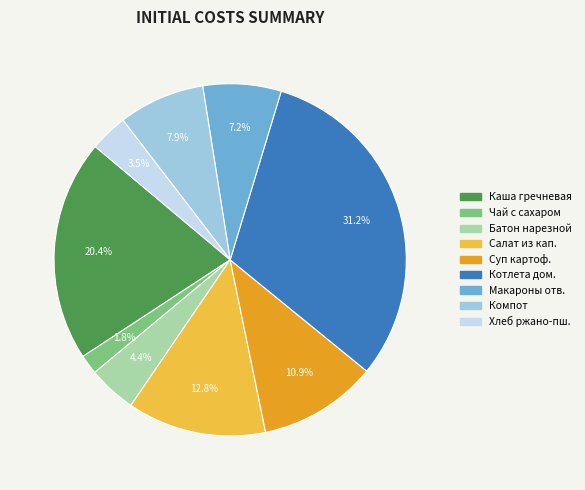

Does any single category account for the majority?

No